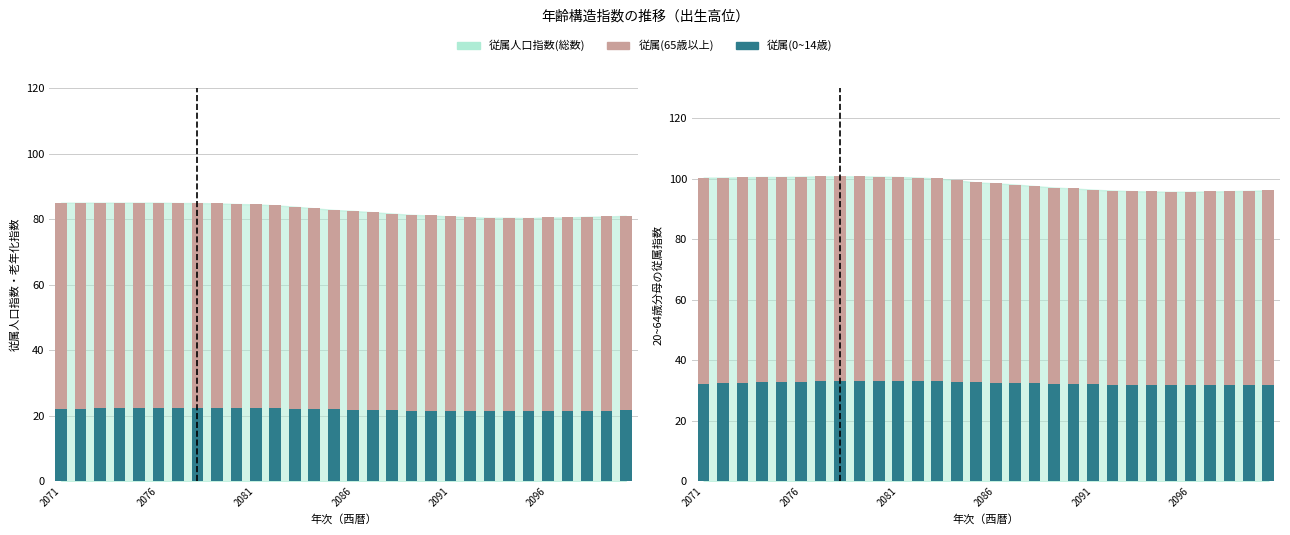

What is the difference between the maximum and minimum values in the 20~64歳分母(65歳以上) series?

4.2